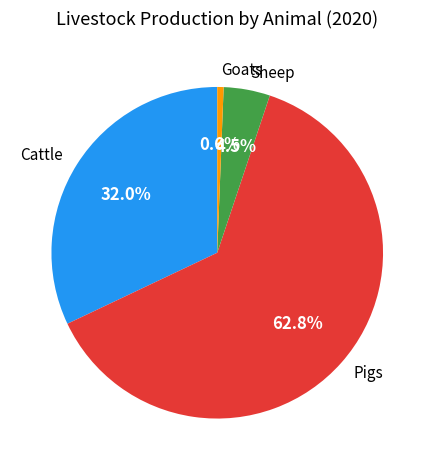

How many slices are in this pie chart?

4